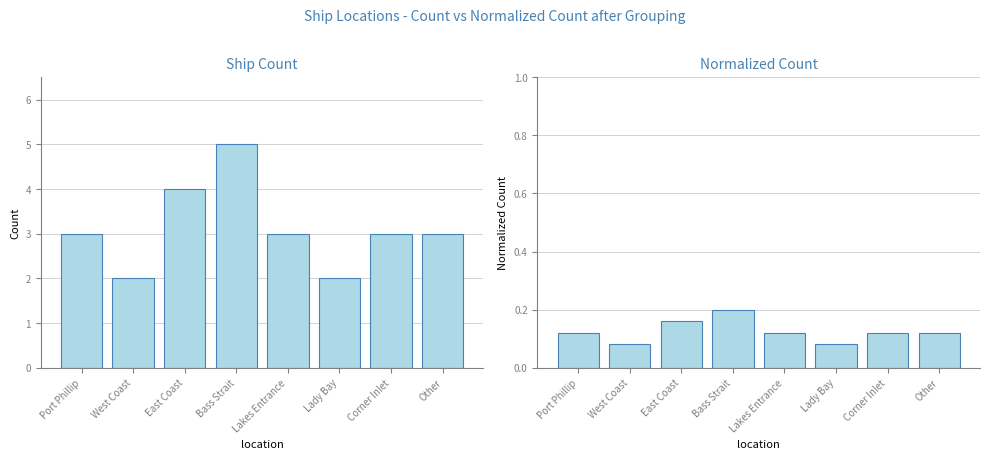

What position from the left is Lakes Entrance?

5